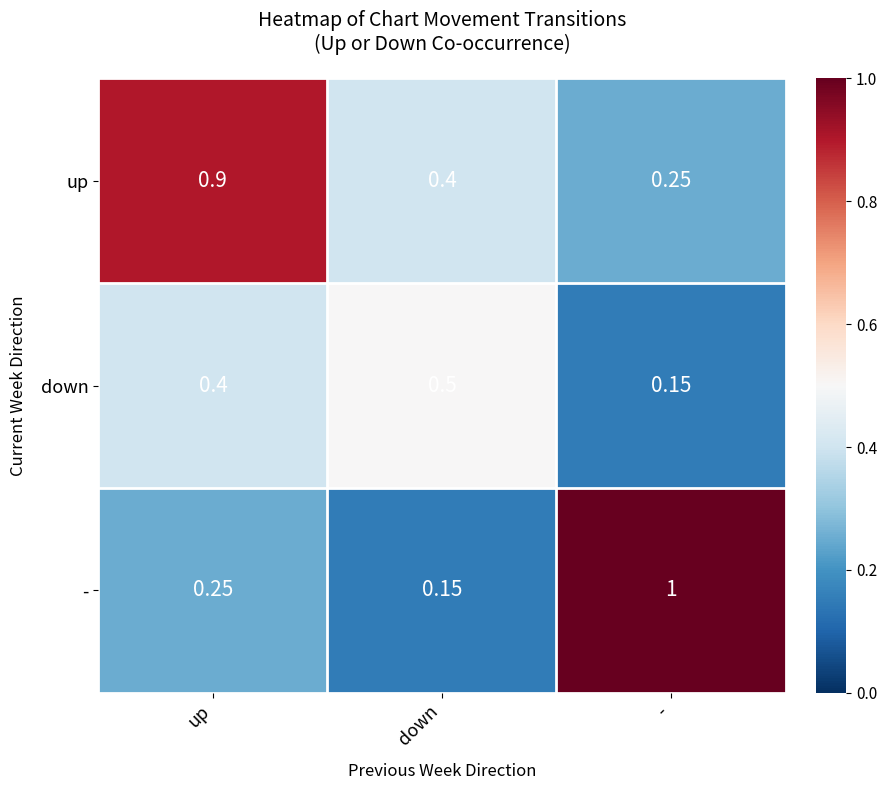

Which series has the widest spread of values?

-